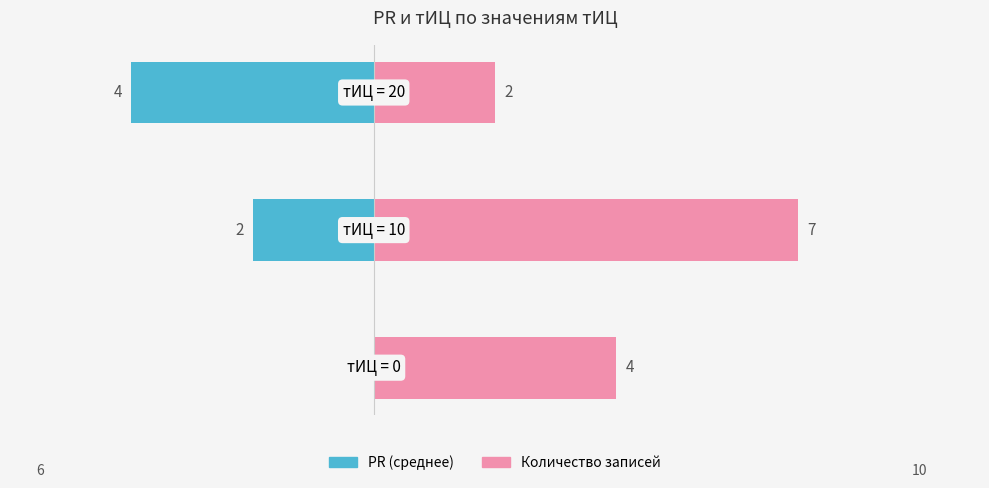

Count the number of data series in this chart.

2